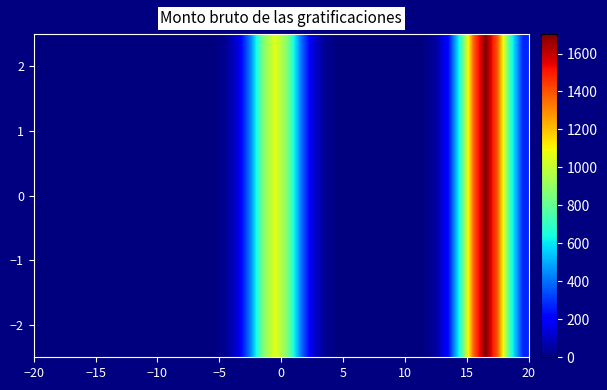

At how many categories does at least one series exceed 1197?

3